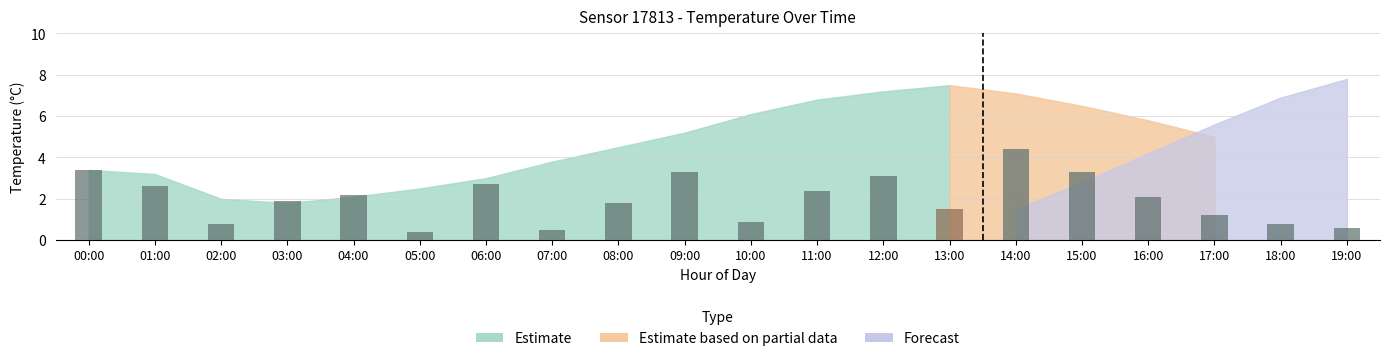

Is the value of Estimate at 17:00 greater than the value of Forecast at 17:00?

No